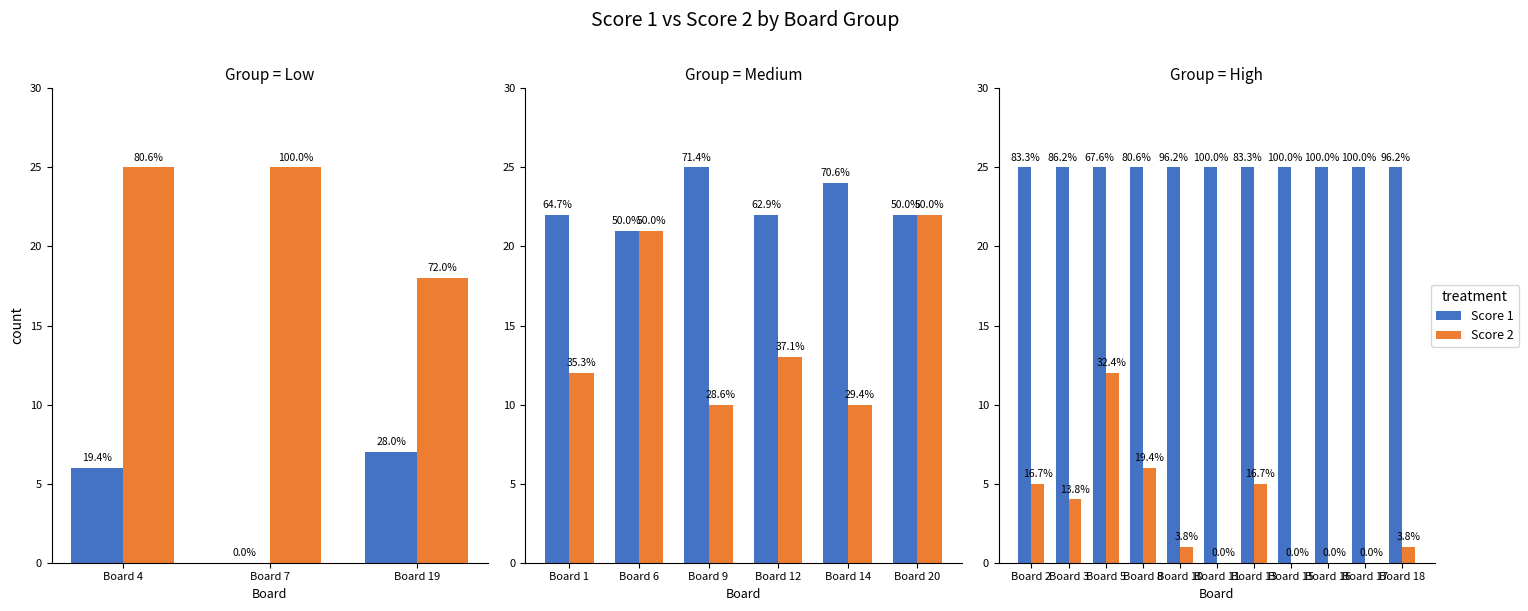

True or false: Score 2 has a value of 1 at Board 3.

False